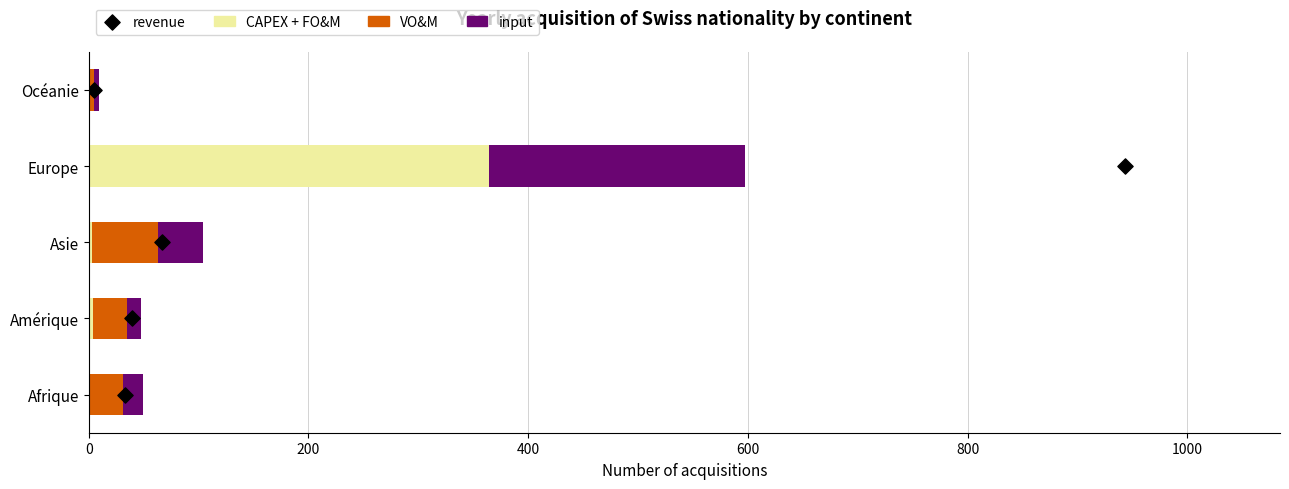

Is the value of VO&M at Océanie greater than the value of input at Asie?

No